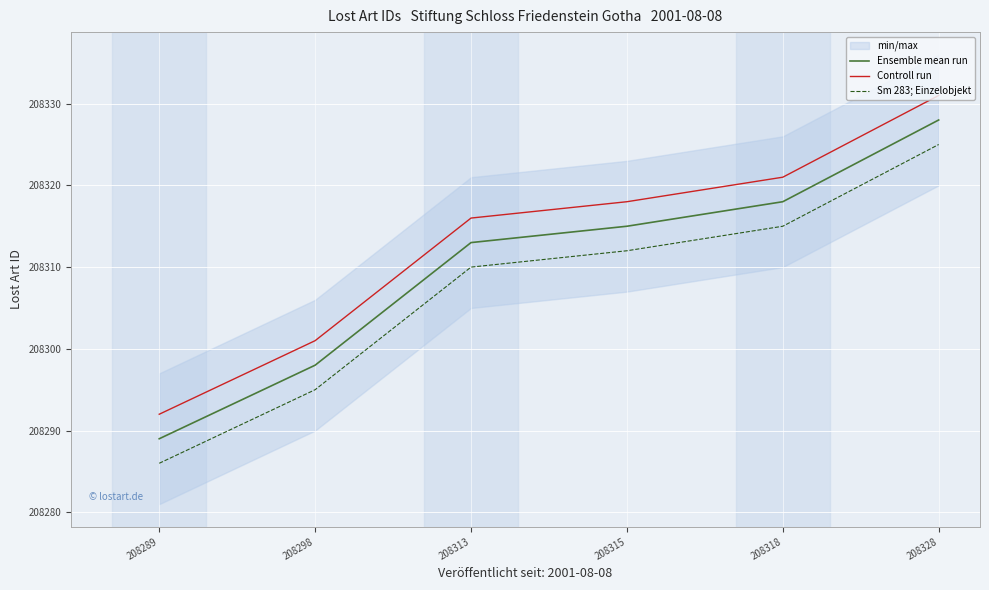

Which series changed the most between 208289 and 208298?

Ensemble mean run